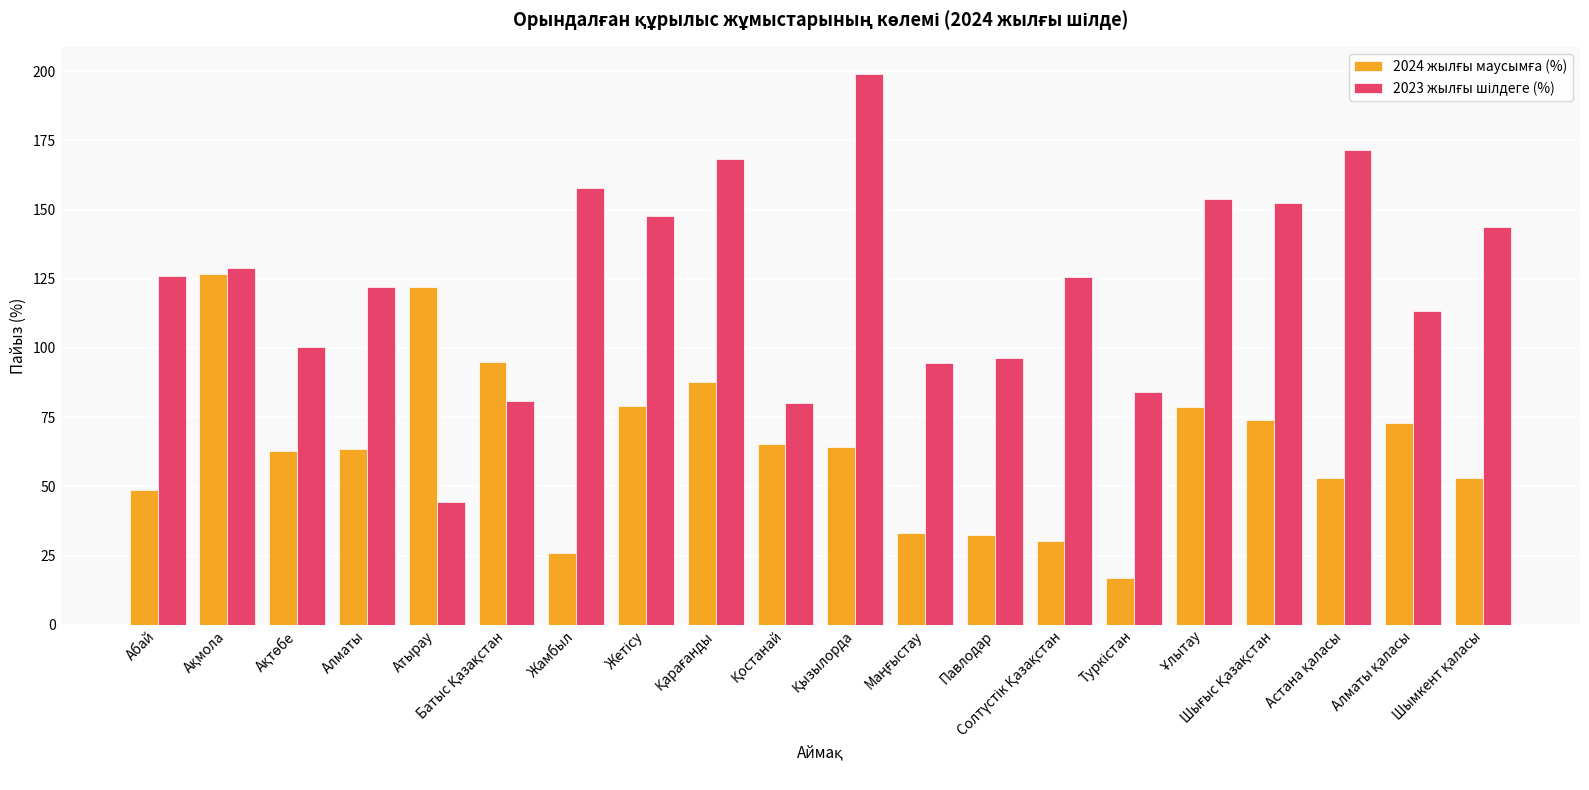

What is the maximum value shown in the chart?

198.9